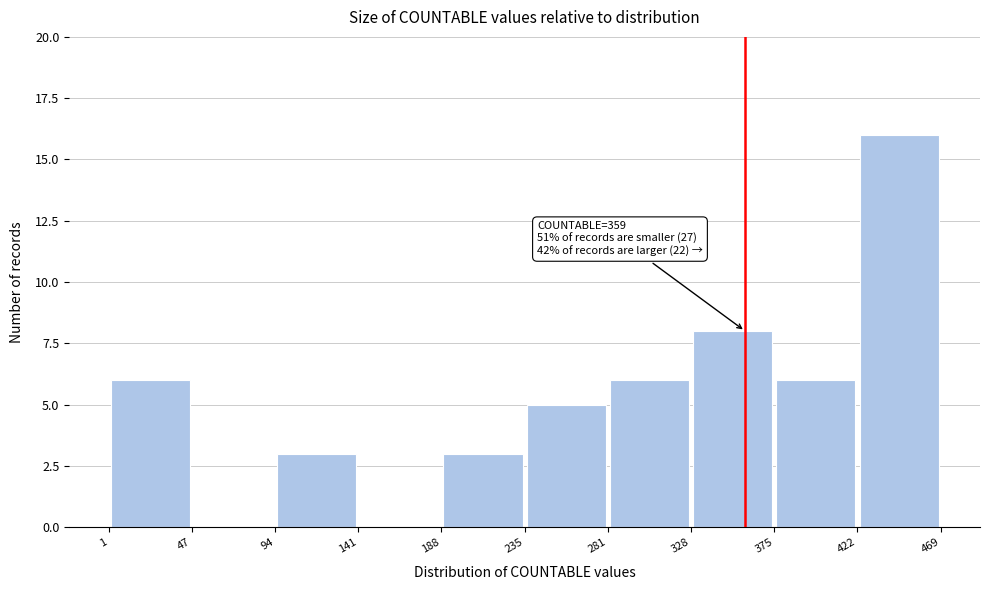

Over which range of the x-axis is the bar tallest?

422 to 469